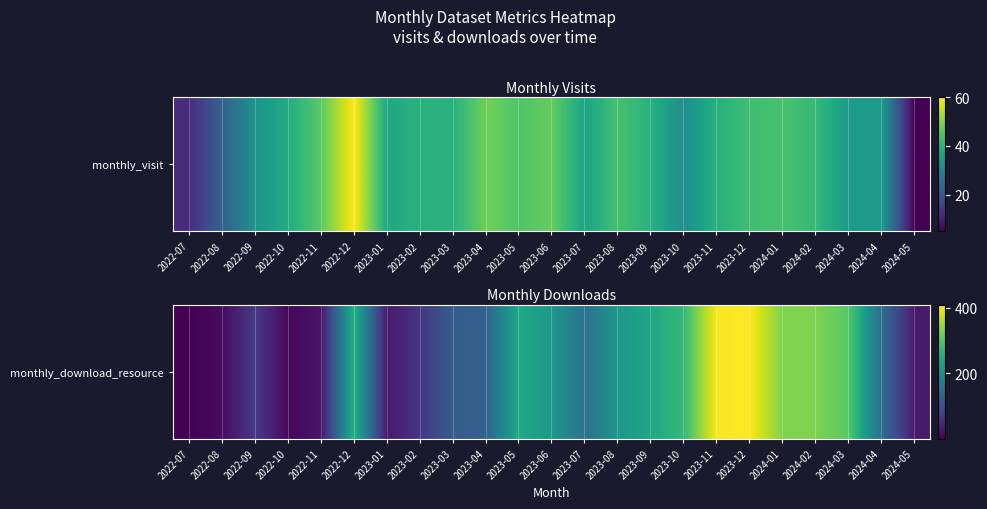

Reading left to right, what are all the values shown in this chart?

1	14	71	9	24	260	29	66	118	128	246	220	153	217	244	274	406	409	330	330	303	149	31